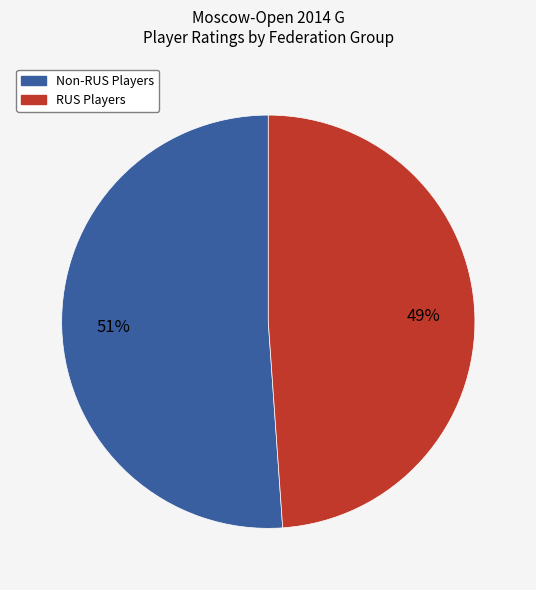

Is there a majority slice in this chart?

Yes